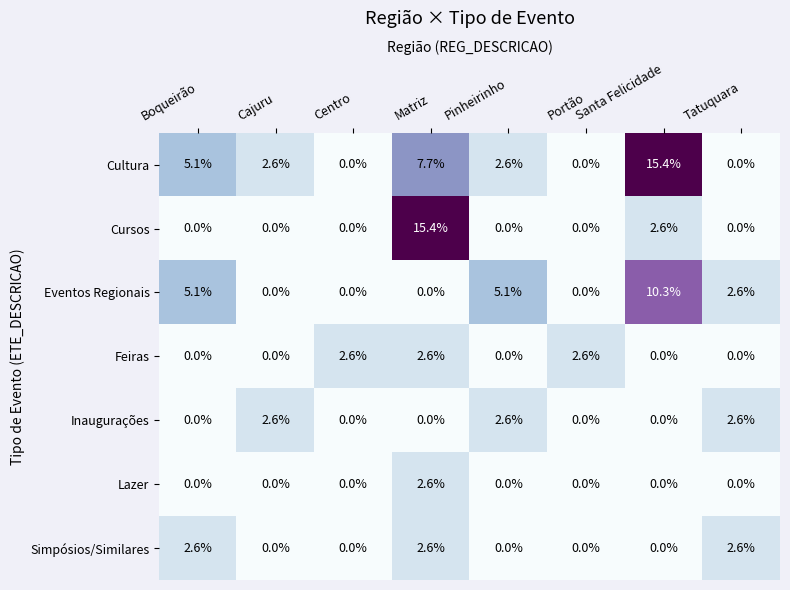

What is the difference between the second highest and second lowest values in the Eventos Regionais series?

5.1